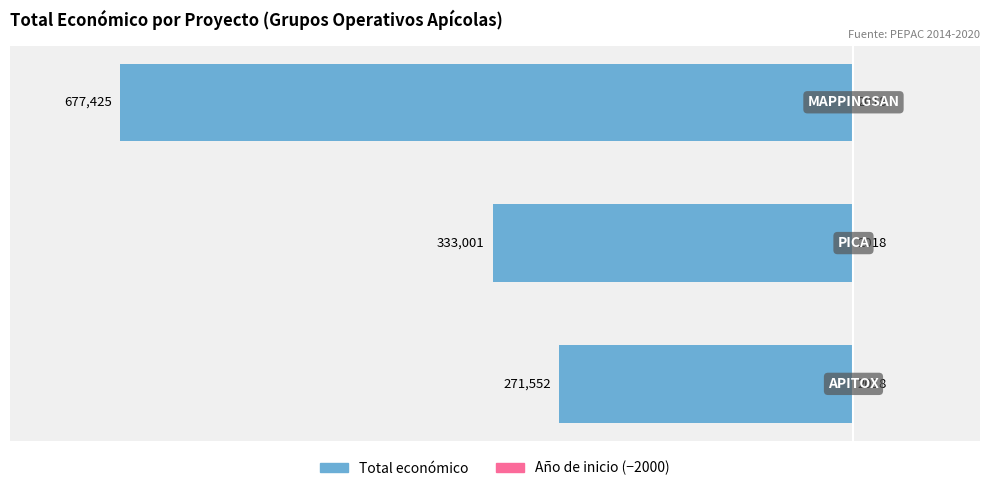

What is the value of the Total económico bar at the 3rd from the left?

-677425.0